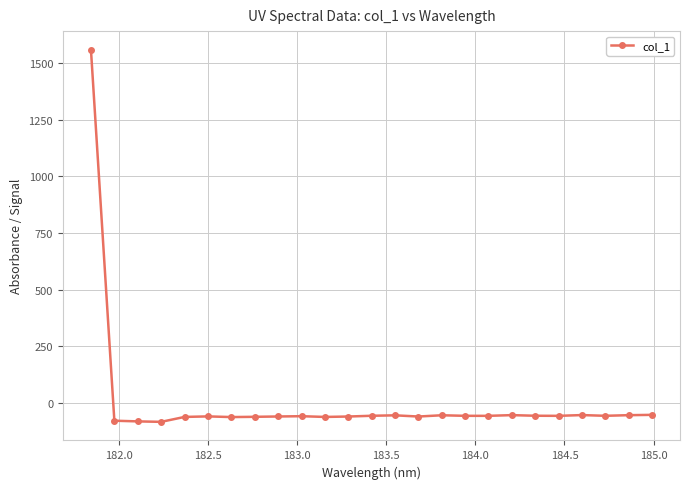

How many values are above zero?

1